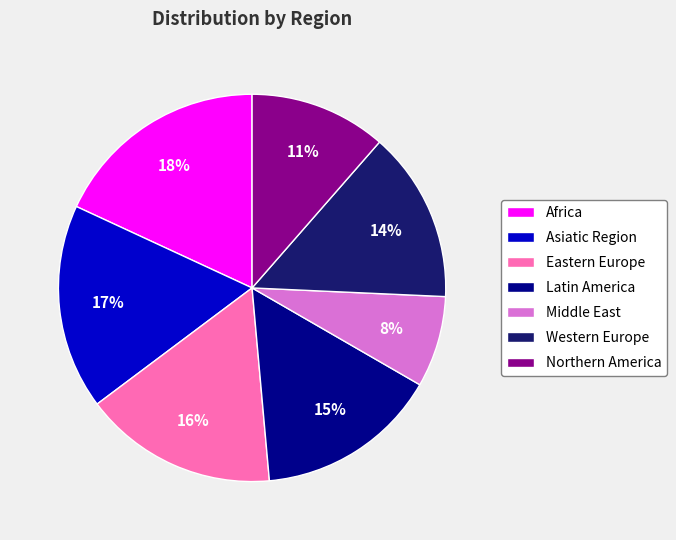

The Eastern Europe slice represents 16% of the pie. True or false?

True